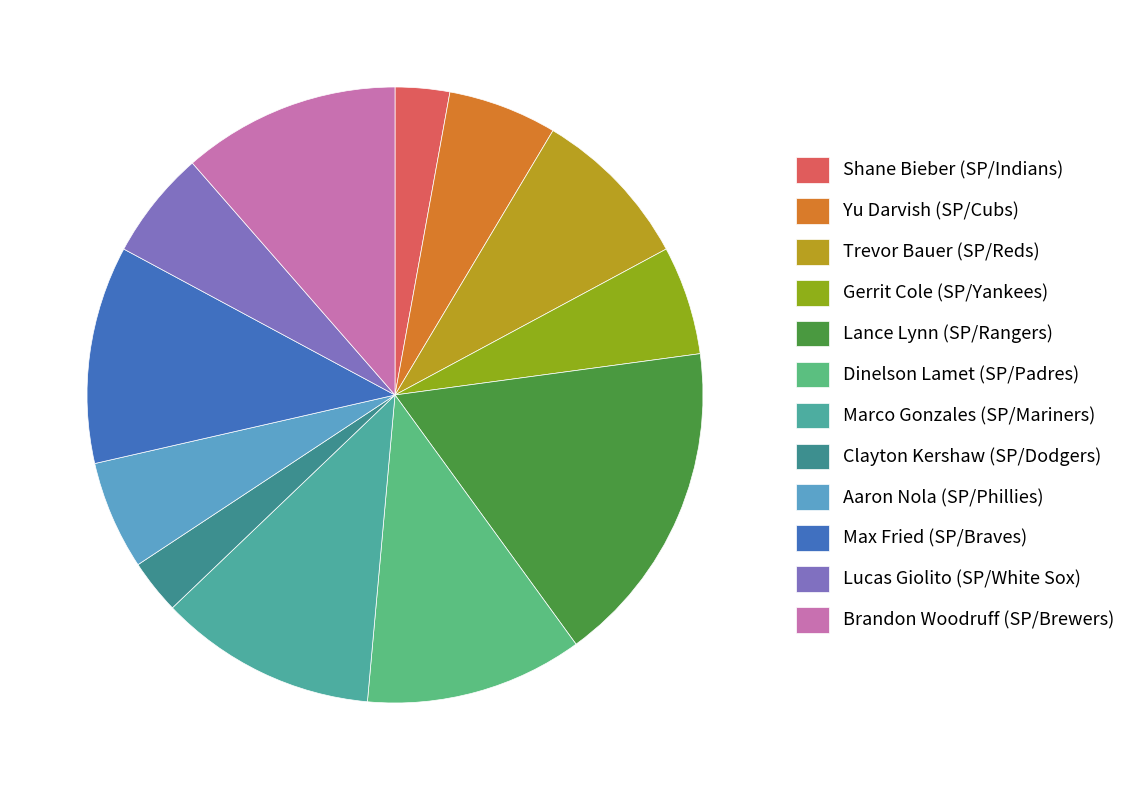

How many slices are in this pie chart?

12